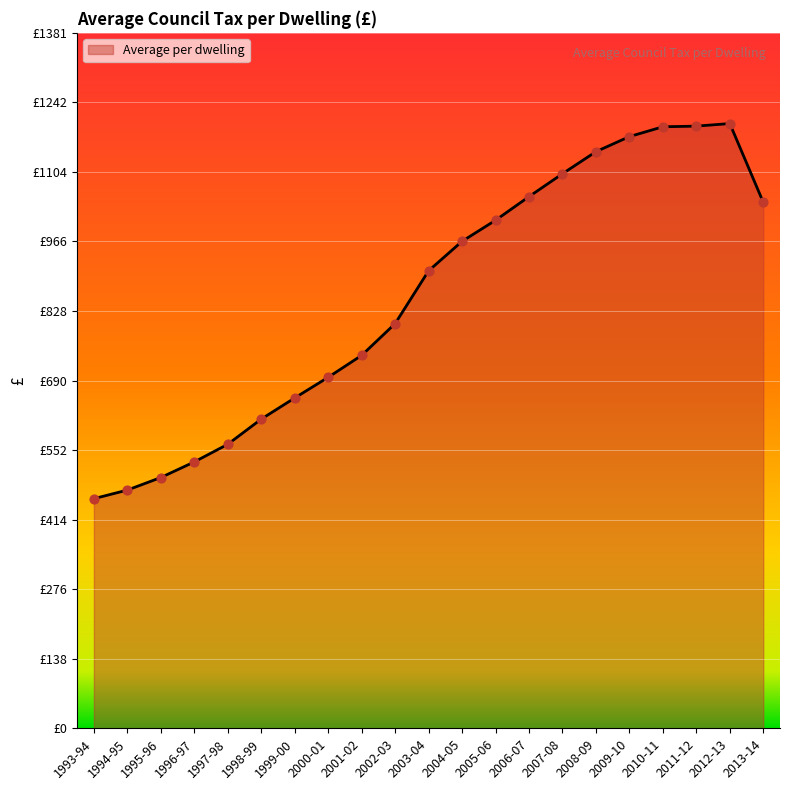

What is the change in value from 2004-05 to 2013-14?

+77.5